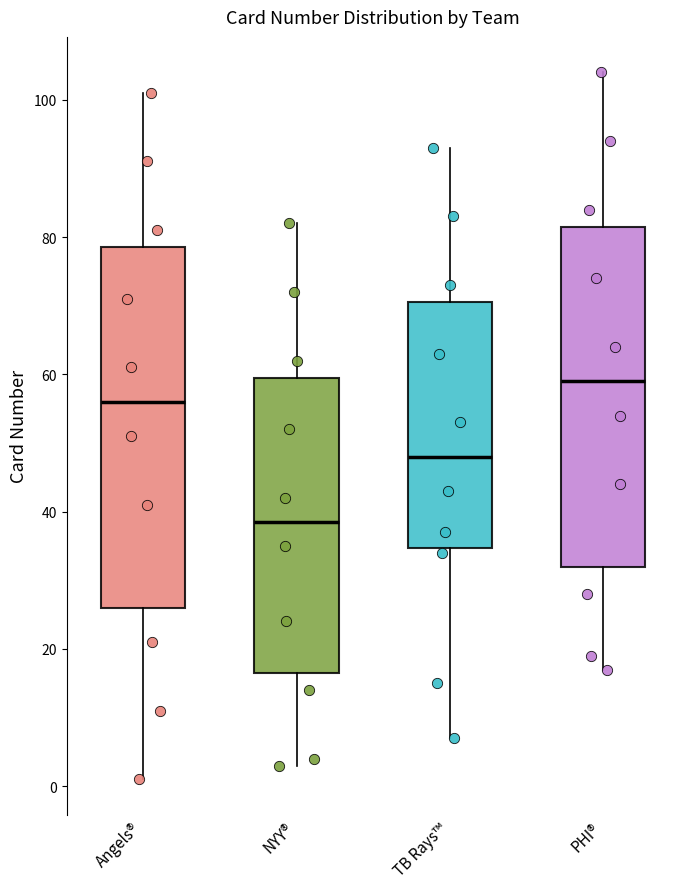

Where is the upper edge of the box for NYY® on the y-axis? The values are not printed on the chart, so give them approximately, as read against the axis.

60